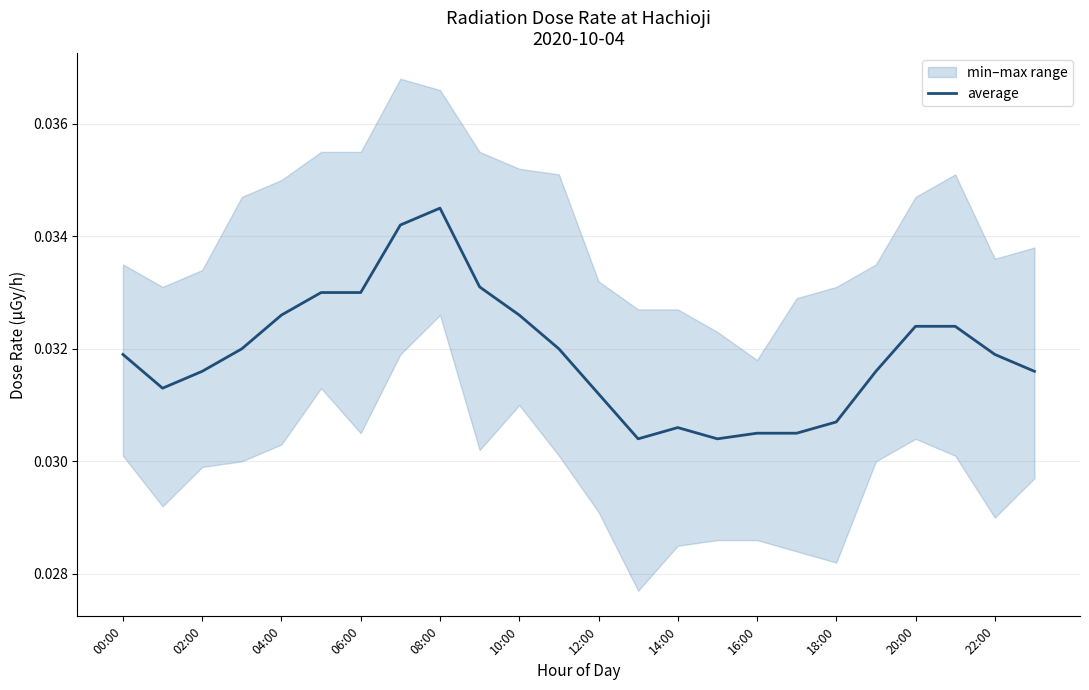

Does the chart display data point markers on the line(s)?

No